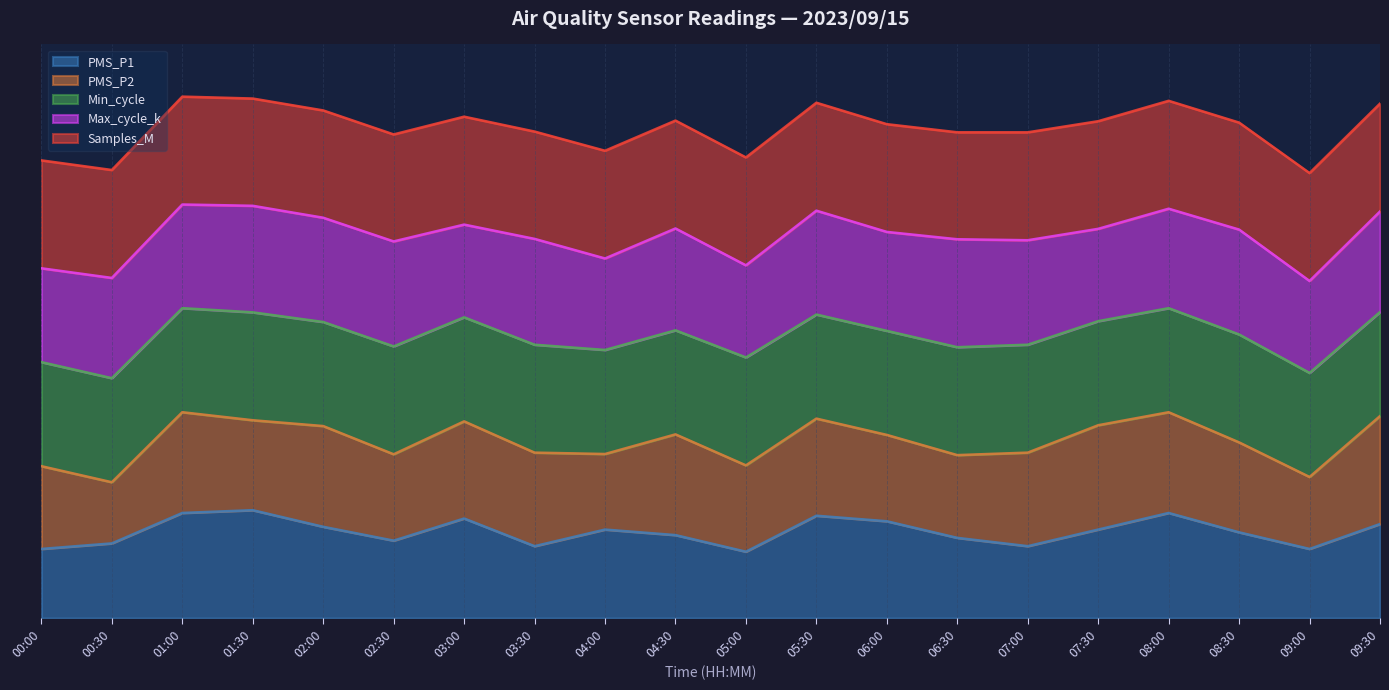

What is the difference between the highest and lowest values at 06:00?

21.9